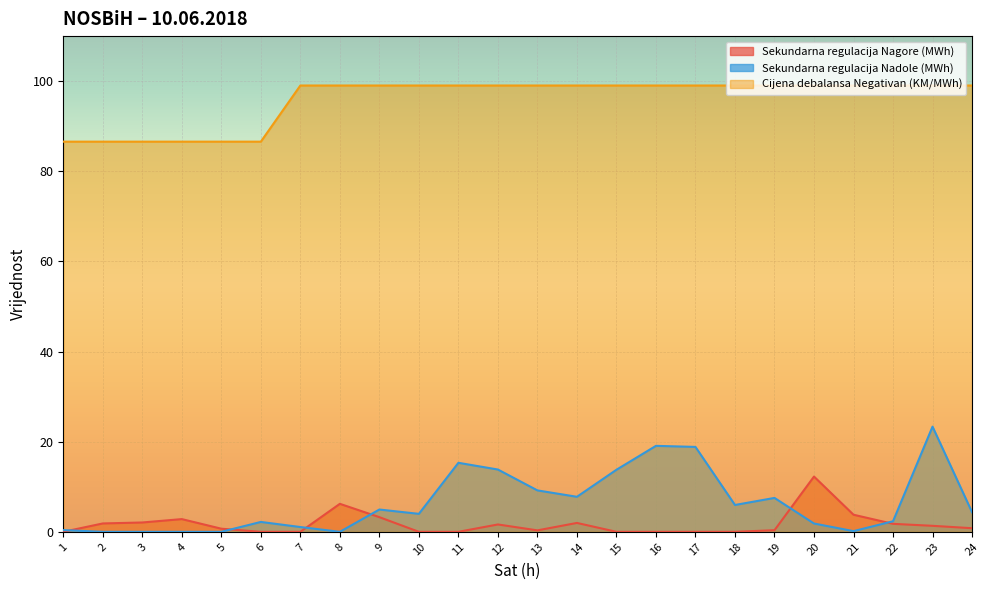

The value of Sekundarna regulacija Nagore (MWh) at 15 is 6.8. True or false?

False